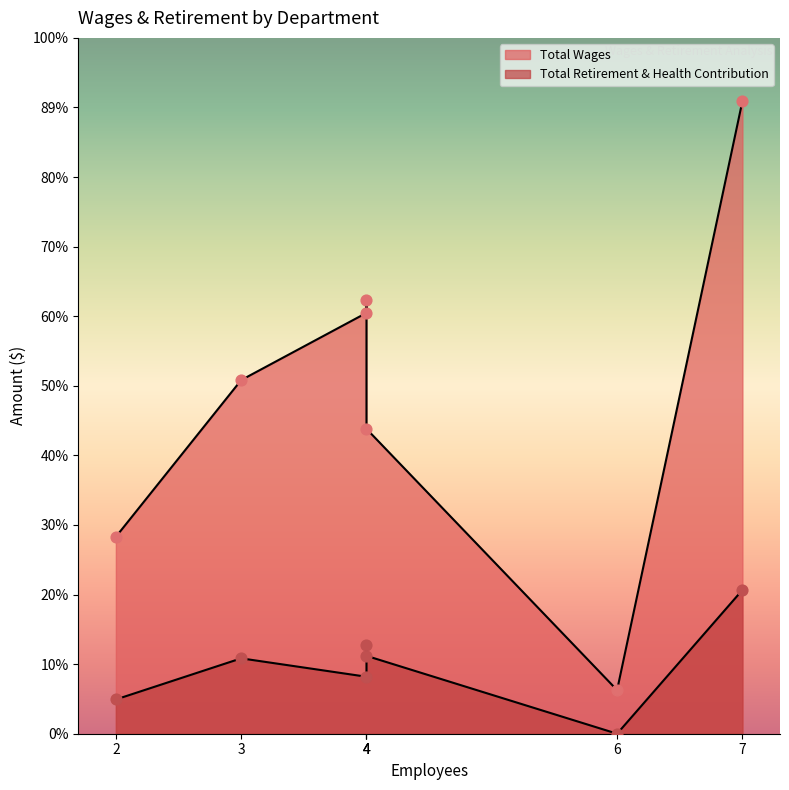

Which series has the largest total across all categories?

Total Wages